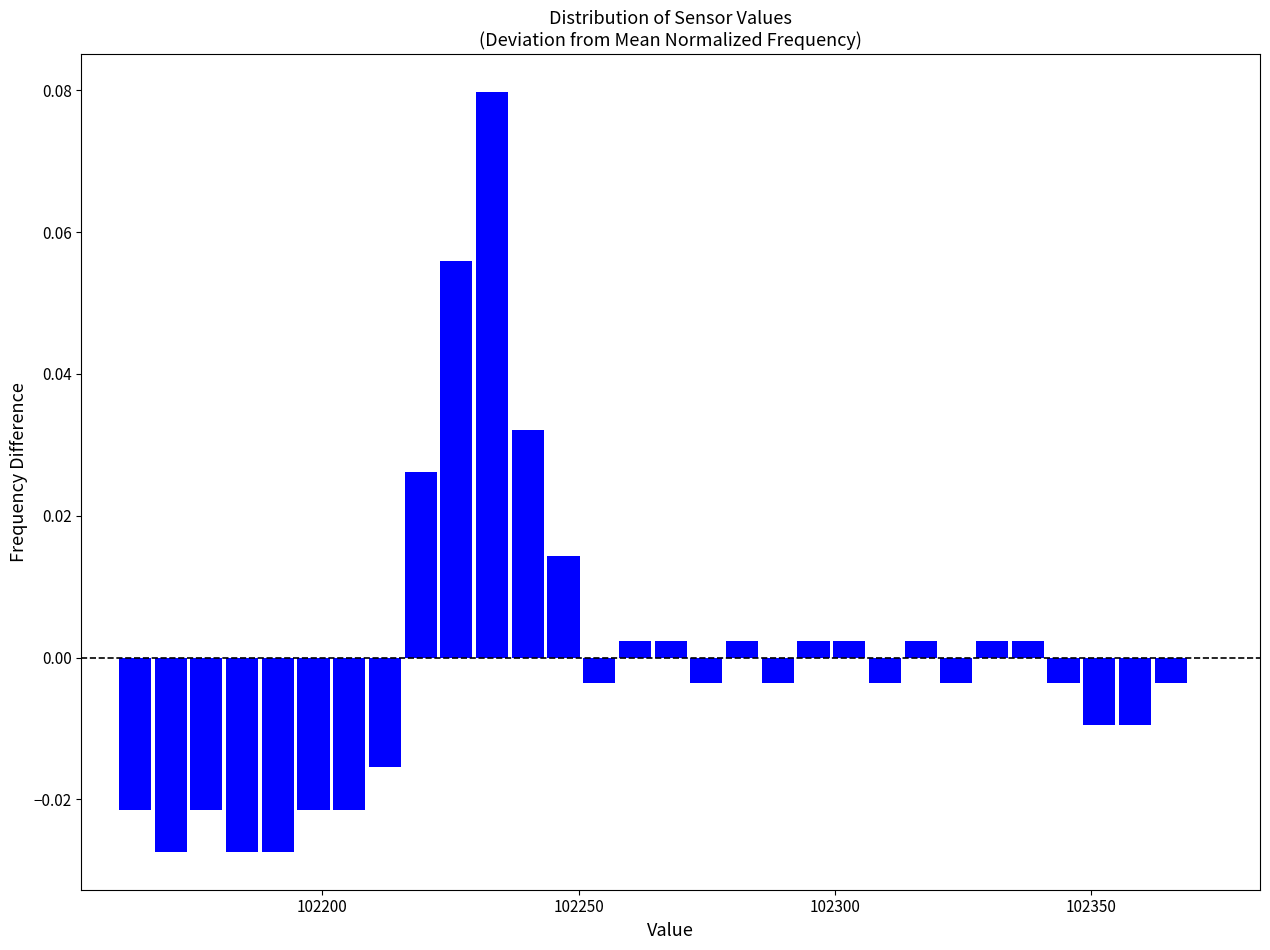

Read against the x-axis, roughly where is the centre of the tallest bar?

102235